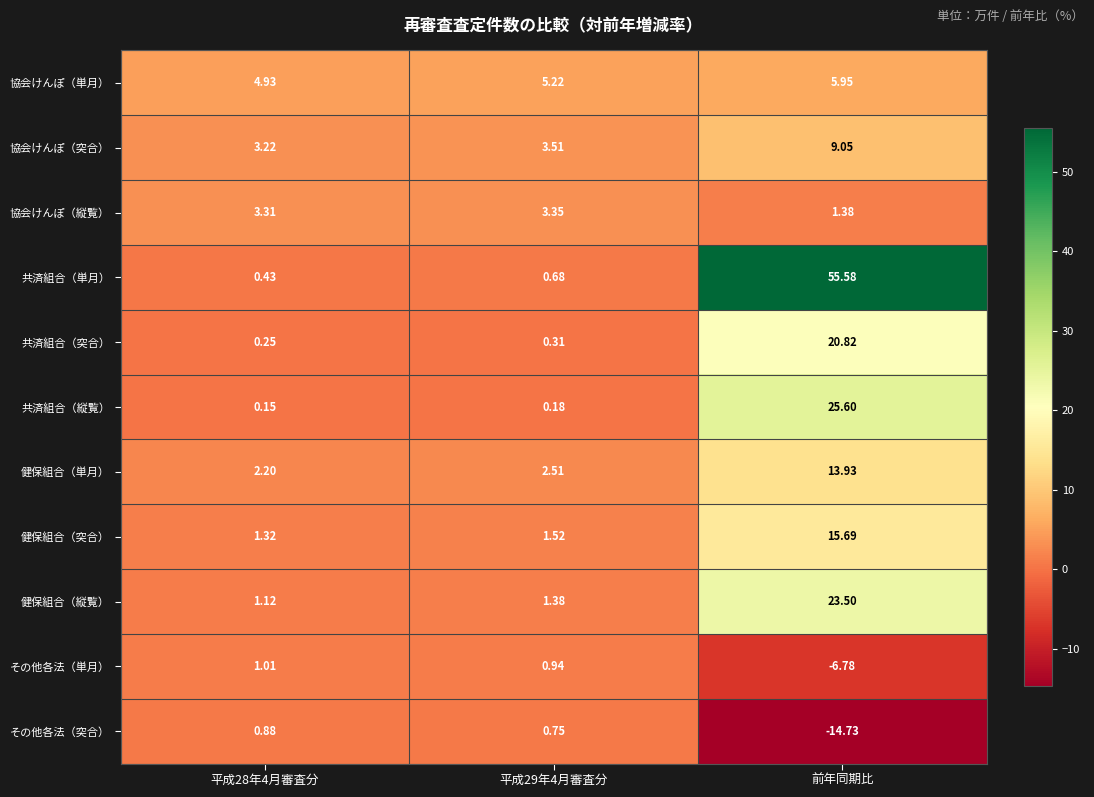

Rank the series by their maximum value, from highest to lowest.

共済組合（単月）, 共済組合（縦覧）, 健保組合（縦覧）, 共済組合（突合）, 健保組合（突合）, 健保組合（単月）, 協会けんぽ（突合）, 協会けんぽ（単月）, 協会けんぽ（縦覧）, その他各法（単月）, その他各法（突合）